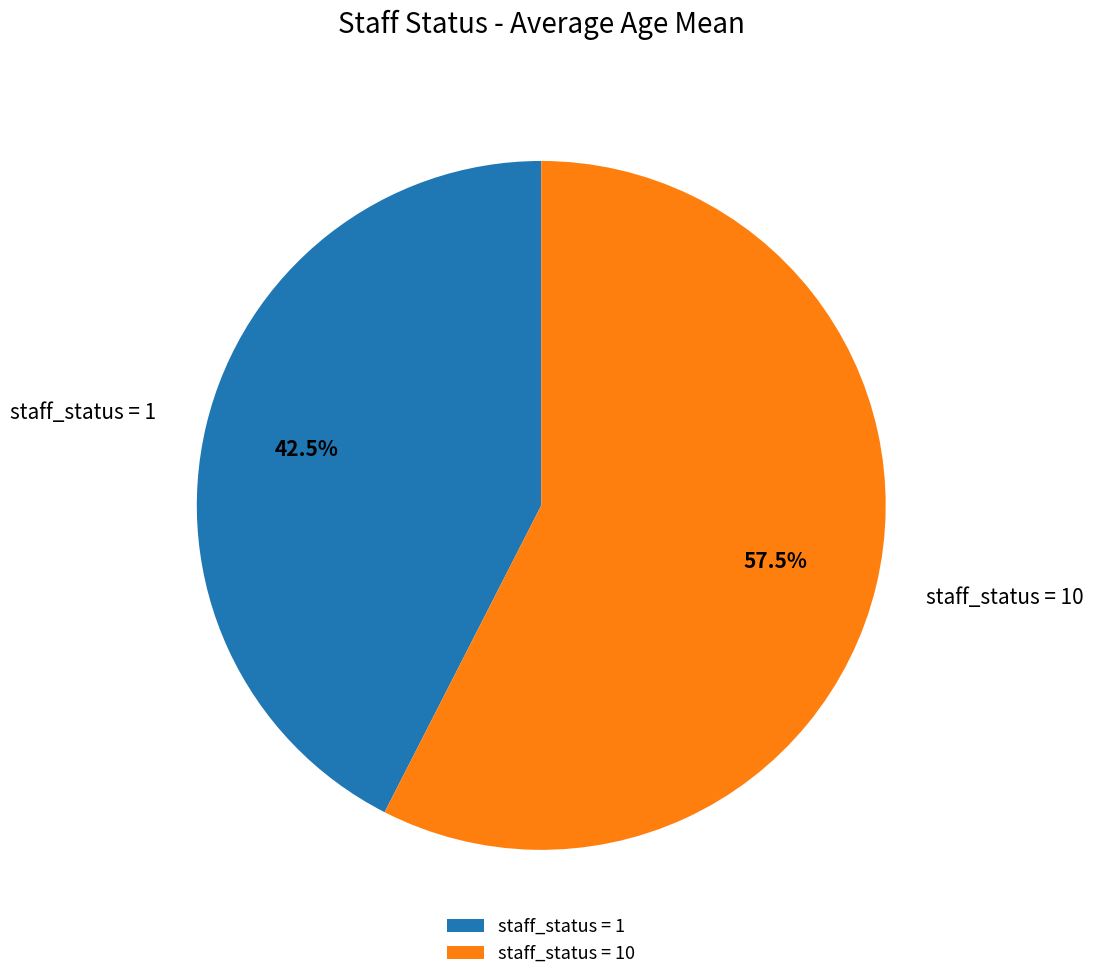

Is there any slice that represents more than half of the pie?

Yes